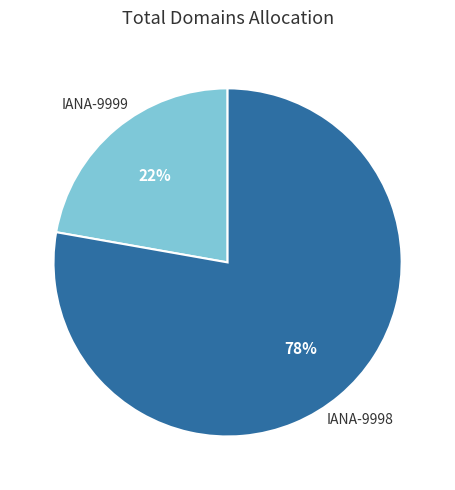

To the nearest percent, what is the difference between the largest and smallest slice percentages?

56%